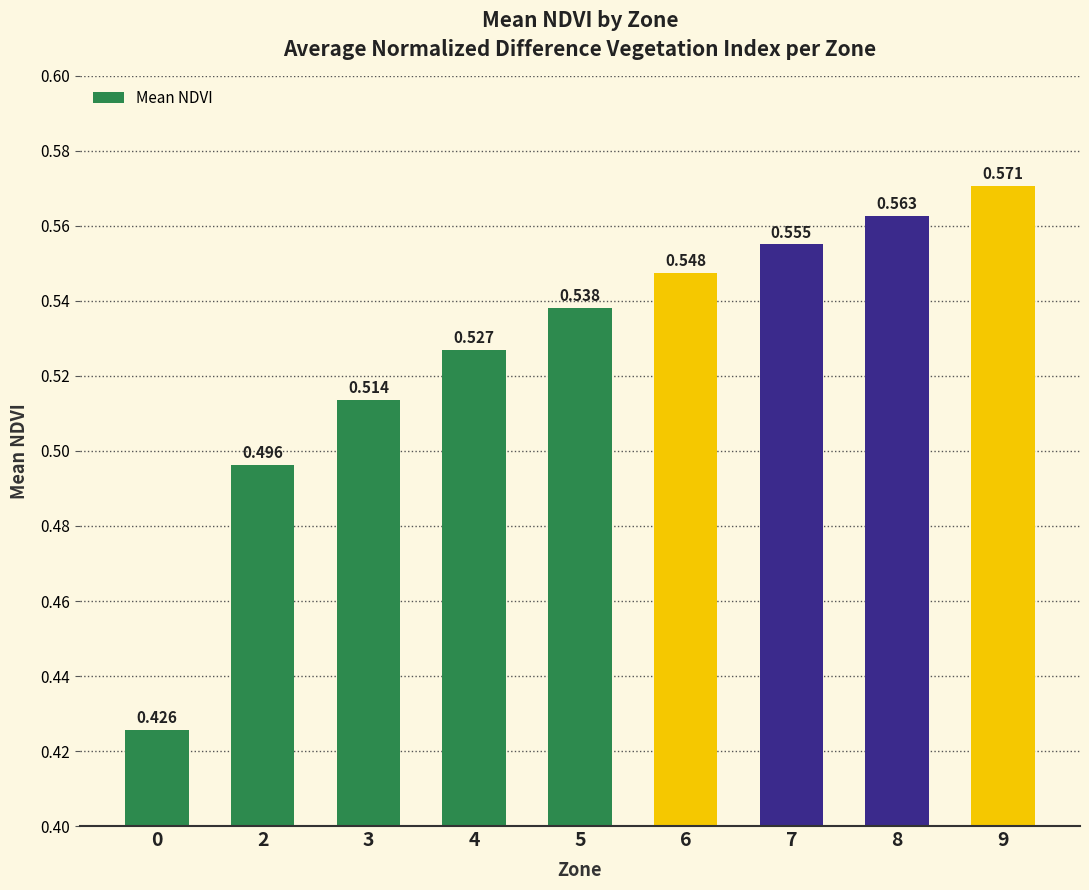

How many bars are there in total?

9